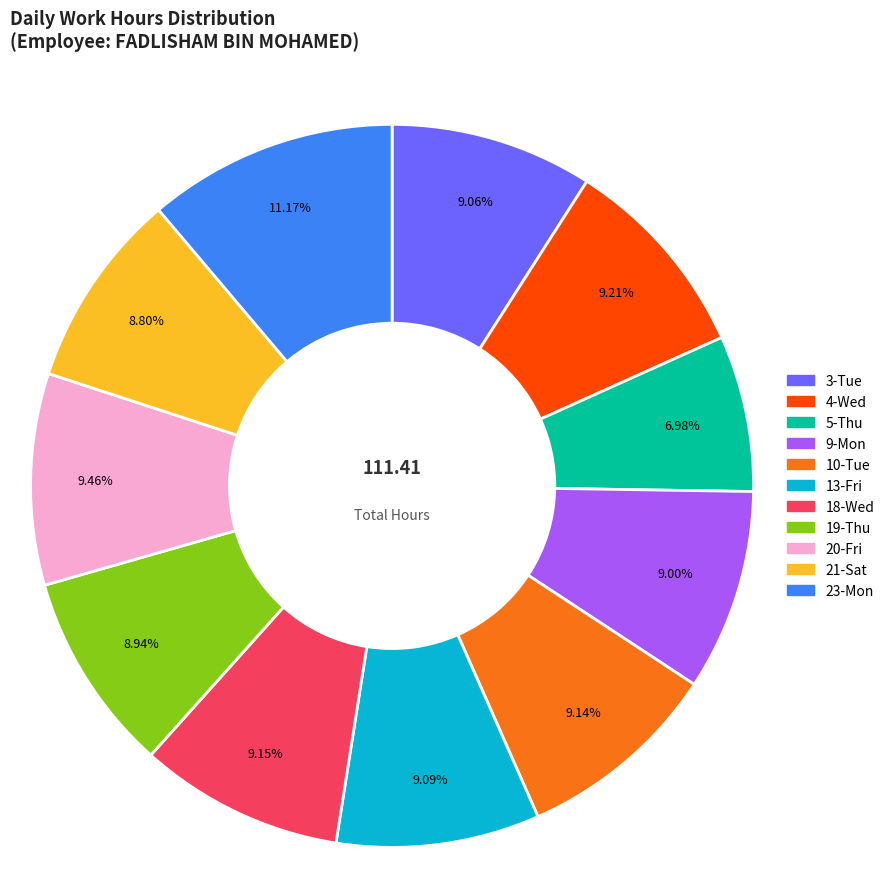

What percentage do 13-Fri and 21-Sat together represent?

17.9%